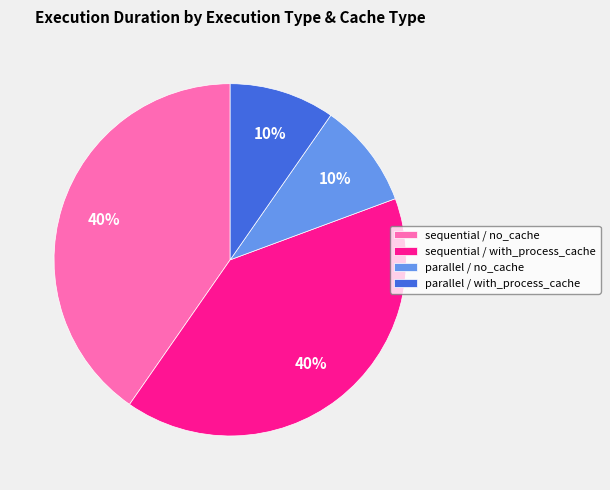

Is parallel / with_process_cache the majority of the pie?

No